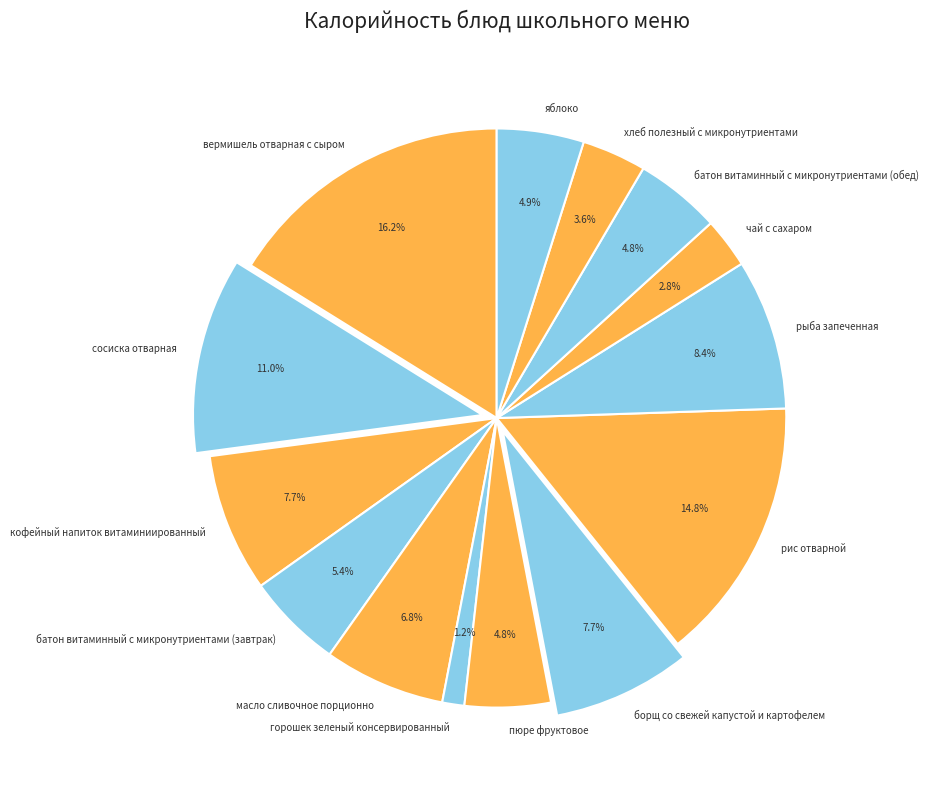

What is the largest slice in the pie chart?

вермишель отварная с сыром